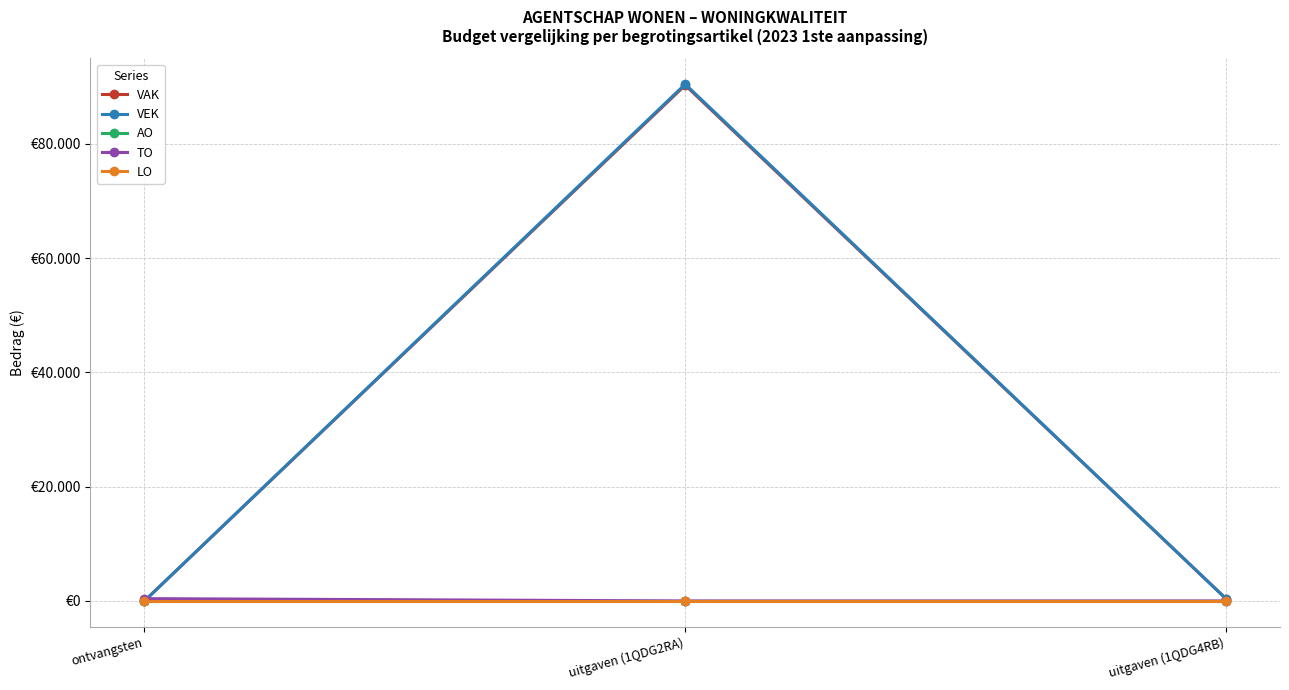

Reading right to left, list all the values displayed in this chart.

VAK: uitgaven (1QDG4RB)=400	uitgaven (1QDG2RA)=90265	ontvangsten=0
VEK: uitgaven (1QDG4RB)=400	uitgaven (1QDG2RA)=90440	ontvangsten=0
AO: uitgaven (1QDG4RB)=0	uitgaven (1QDG2RA)=0	ontvangsten=0
TO: uitgaven (1QDG4RB)=0	uitgaven (1QDG2RA)=0	ontvangsten=400
LO: uitgaven (1QDG4RB)=0	uitgaven (1QDG2RA)=0	ontvangsten=0